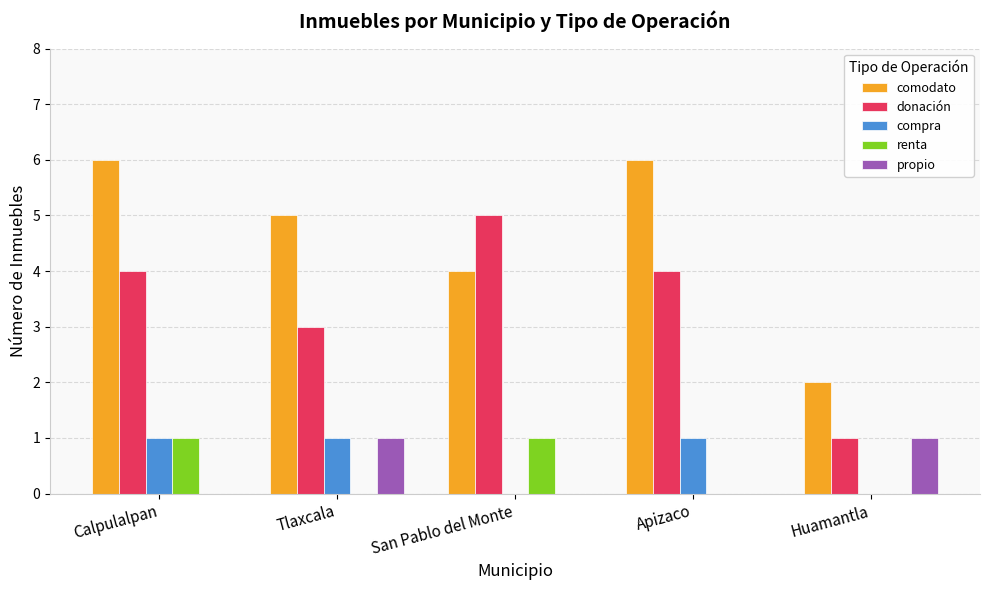

Are the bars grouped side by side (vs. stacked)?

Yes